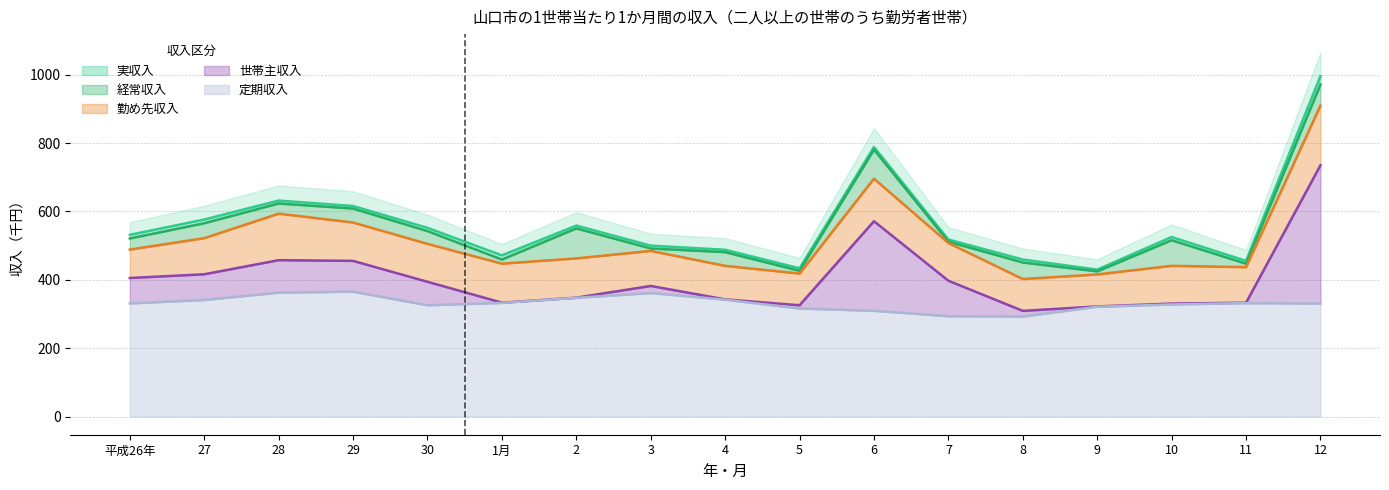

Which series has the largest range (max minus min)?

実収入